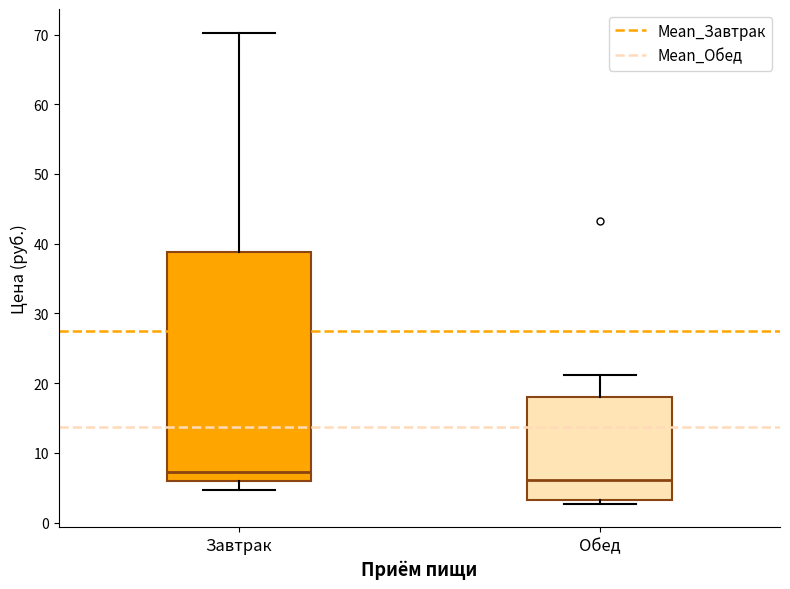

Reading left to right, transcribe this box plot: for each box, give where its median line is, the range the box spans, and where its two whiskers end, as read against the y-axis. The values are not printed on the chart, so give them approximately, as read against the axis.

Завтрак: median 7, box 6 to 39, whiskers 5 to 70
Обед: median 6, box 3 to 18, whiskers 3 (just below the box's lower edge) to 21